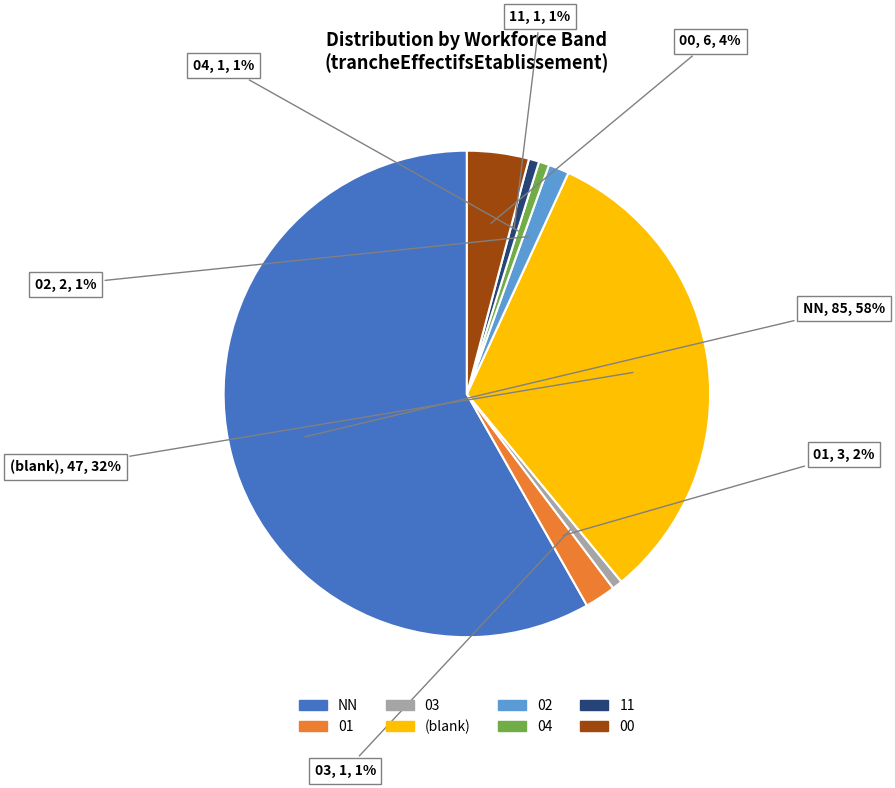

Does any single category account for the majority?

Yes